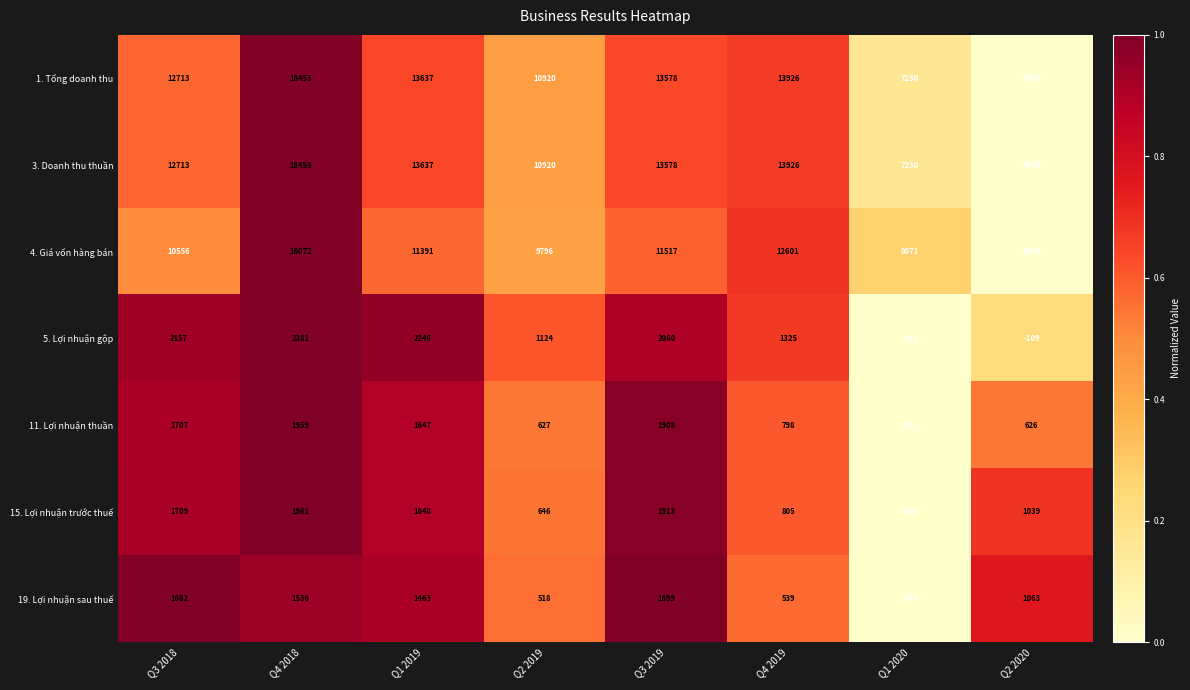

What is the difference between the highest and lowest values at Q4 2018?

16917